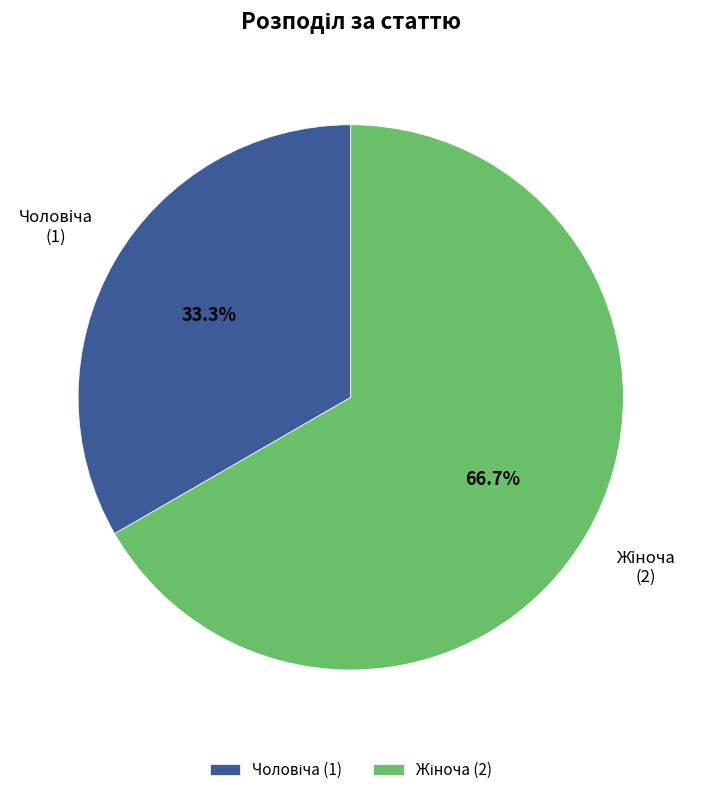

Is there a majority slice in this chart?

Yes